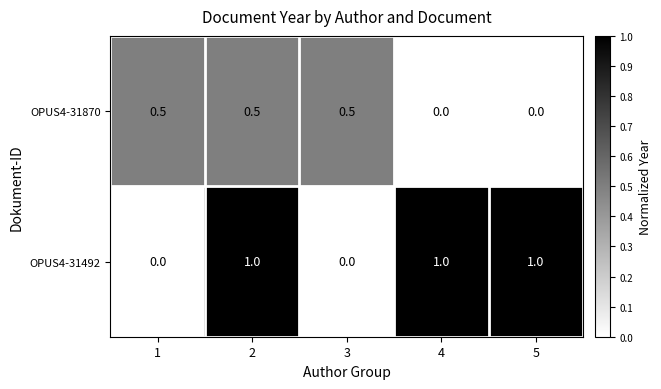

The OPUS4-31870 series shows 0.5 at 2. True or false?

True